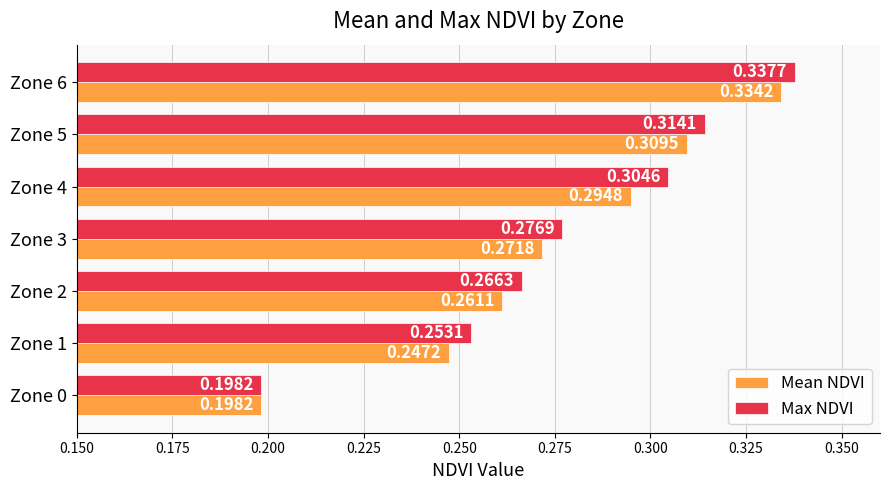

Rank the categories by Max NDVI value from lowest to highest.

Zone 0, Zone 1, Zone 2, Zone 3, Zone 4, Zone 5, Zone 6